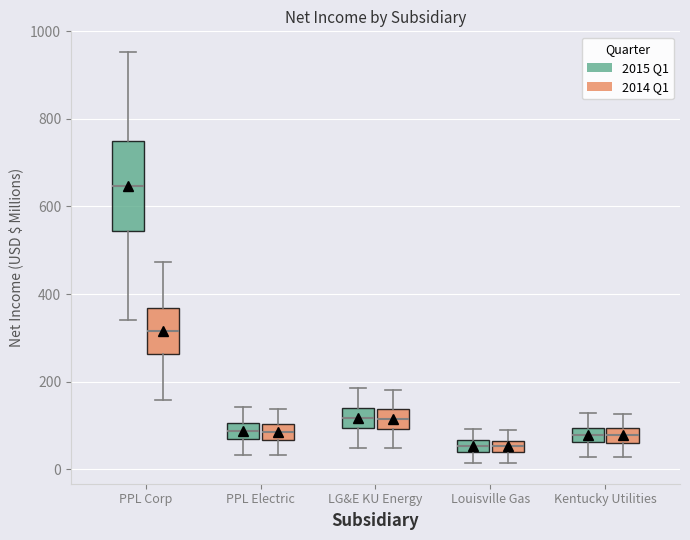

Comparing the boxes themselves (not the whiskers), which one is the tallest?

PPL Corp (2015 Q1)